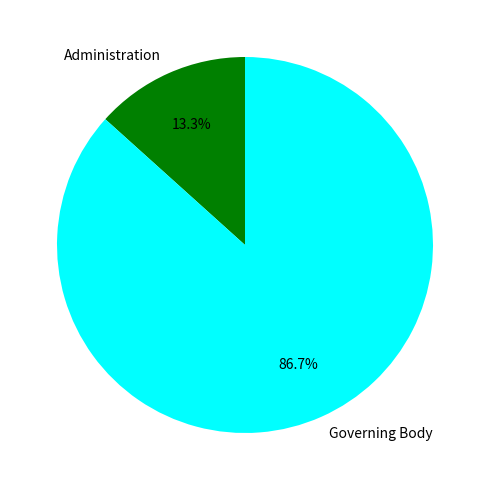

Rank the categories by value from highest to lowest.

Governing Body, Administration